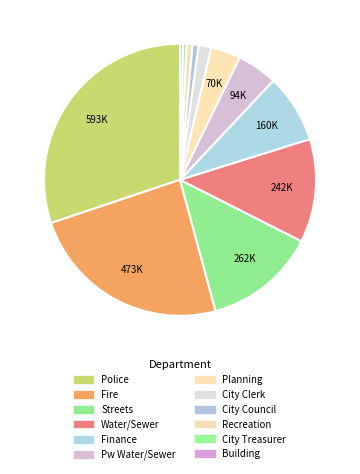

What is the largest slice in the pie chart?

Police